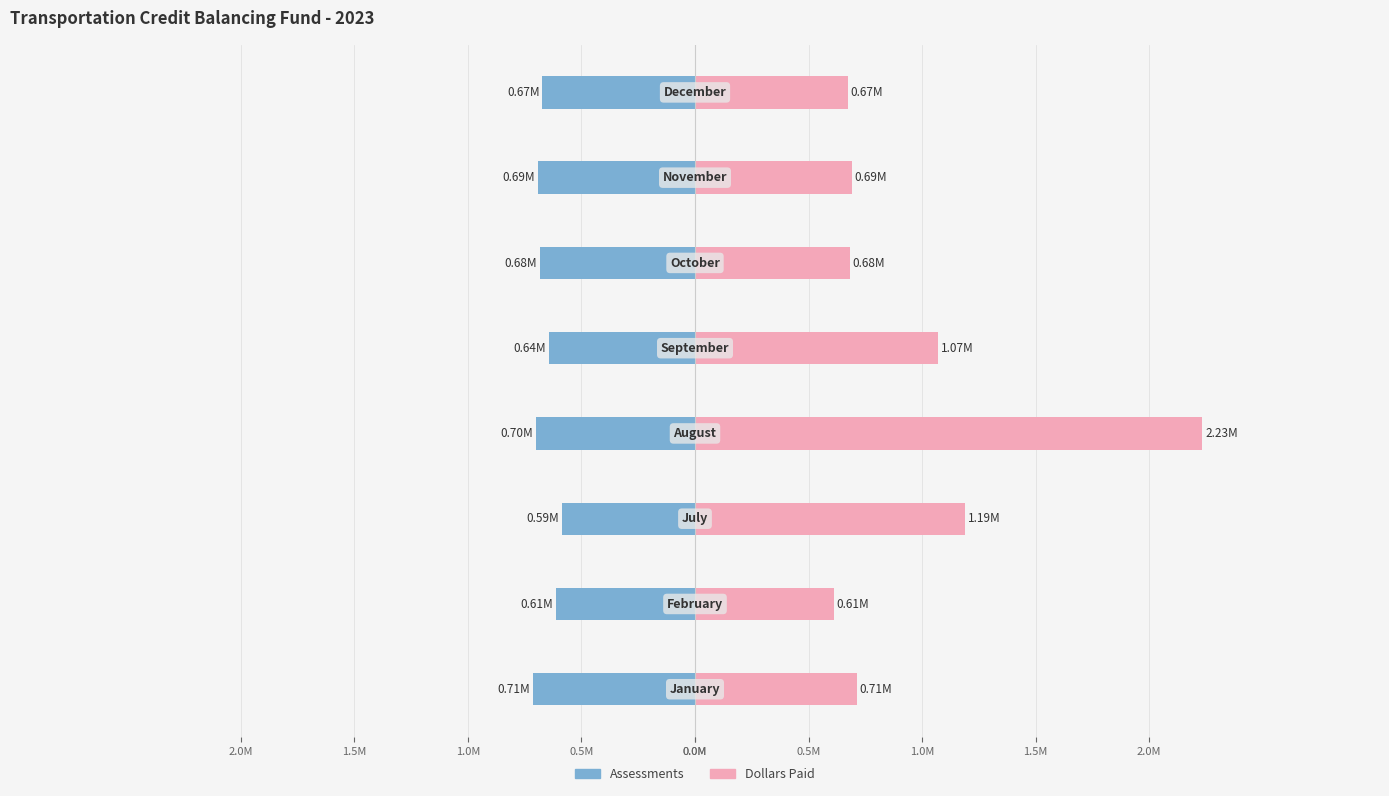

Between 0.0M and 1.0M, which series saw the biggest shift?

Assessments